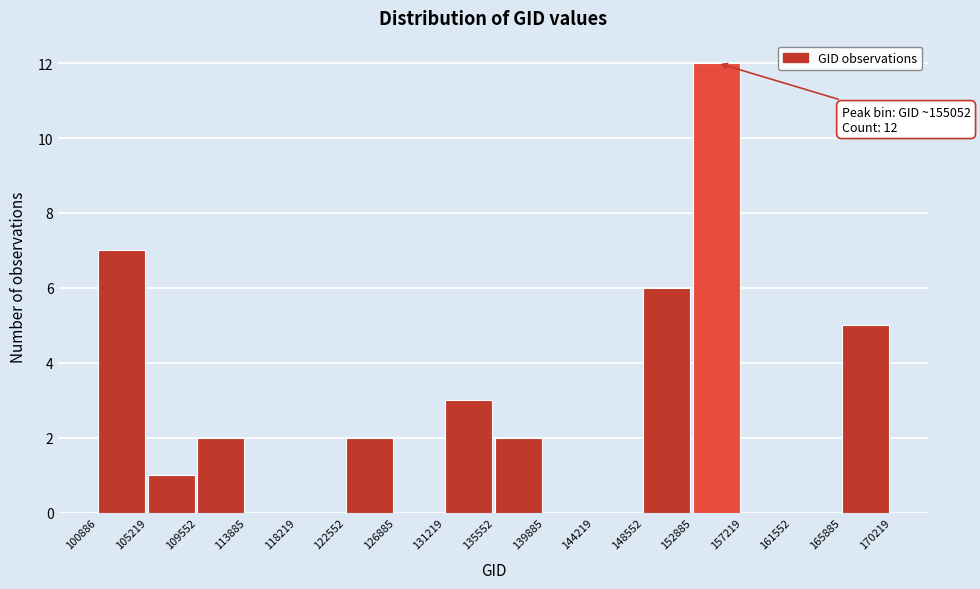

Over which range of the x-axis is the bar tallest?

152885 to 157219